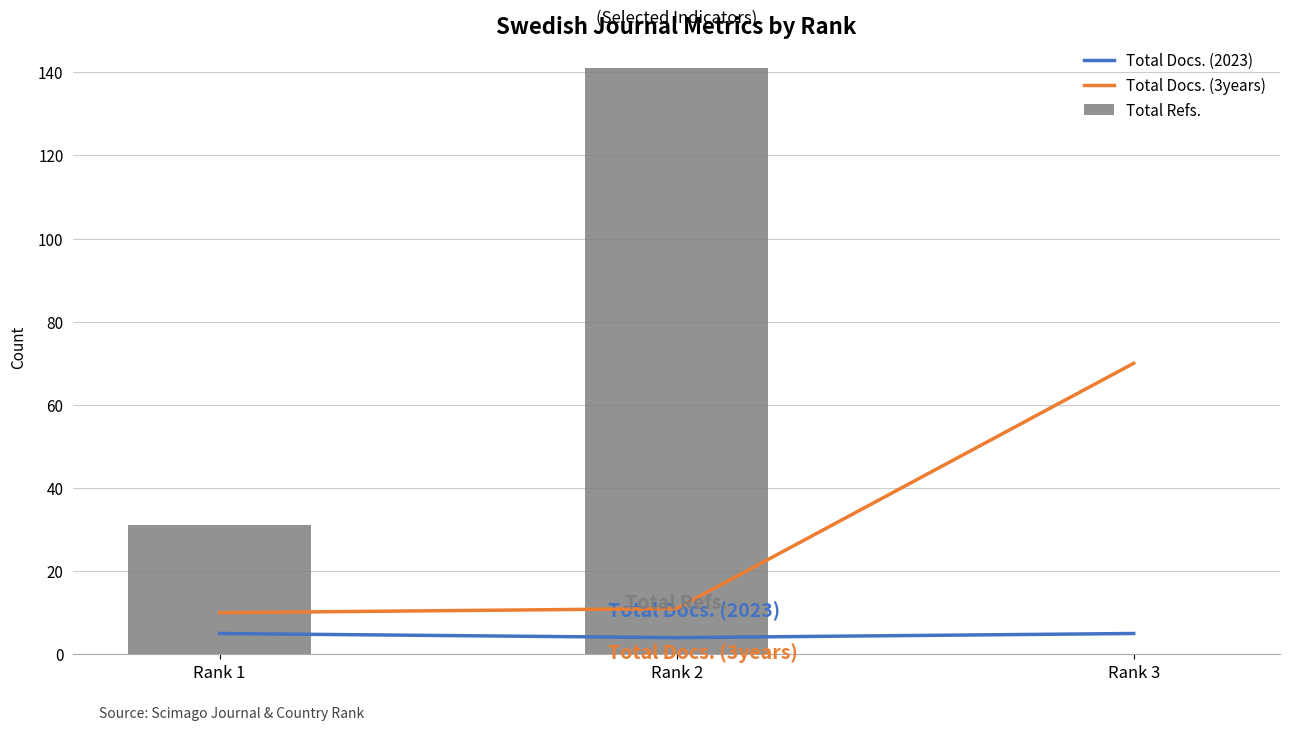

What is the difference between the maximum and second lowest values in the Total Docs. (3years) series?

59